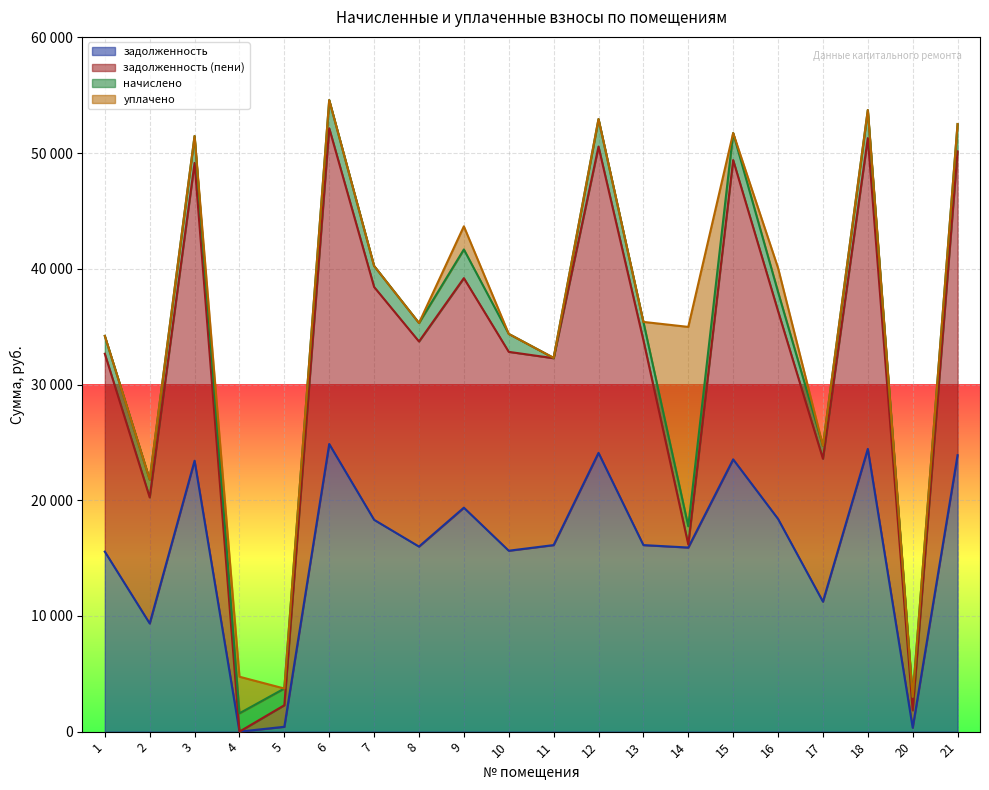

What are all the series names shown in the legend?

задолженность, задолженность (пени), начислено, уплачено